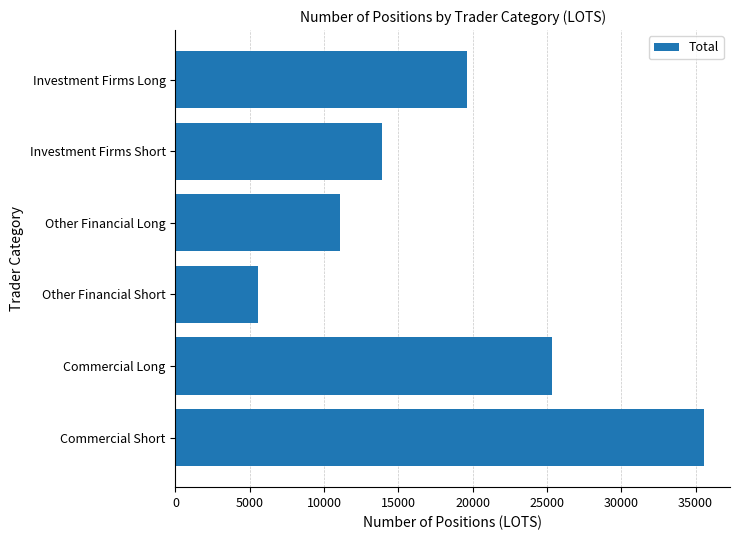

How many categories are shown in the chart?

6